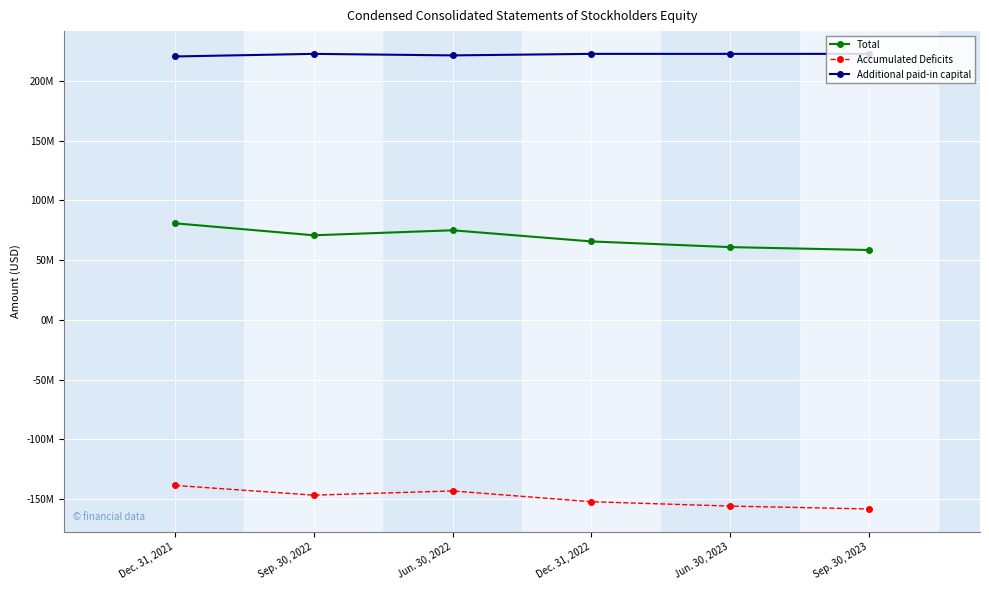

What is the average value of the Total series?

68640078